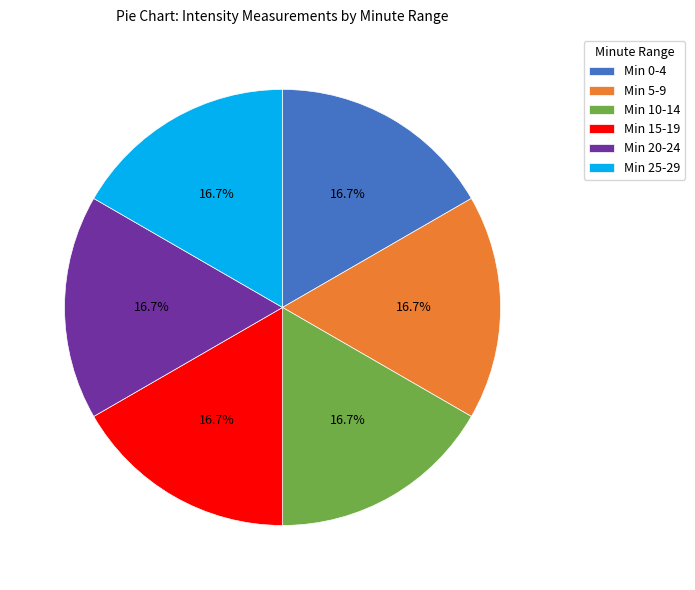

Does any single category account for the majority?

No